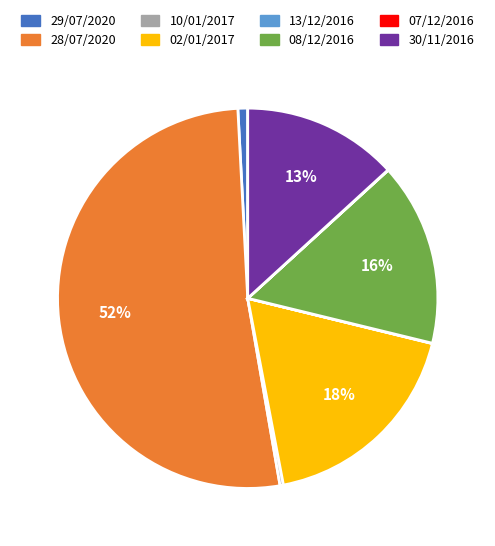

Do 29/07/2020 and 30/11/2016 together represent more than half of the pie?

No